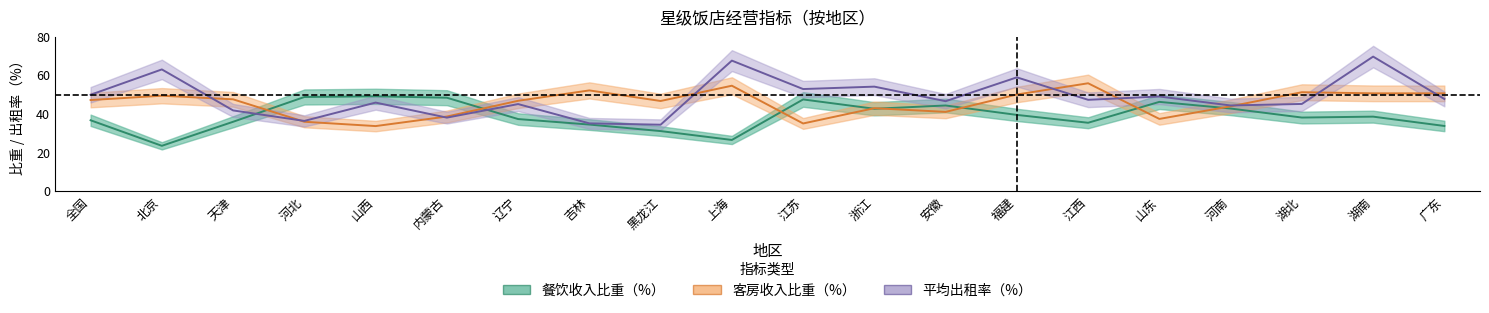

What is the difference between the maximum and minimum values in the 平均出租率（%） series?

35.3